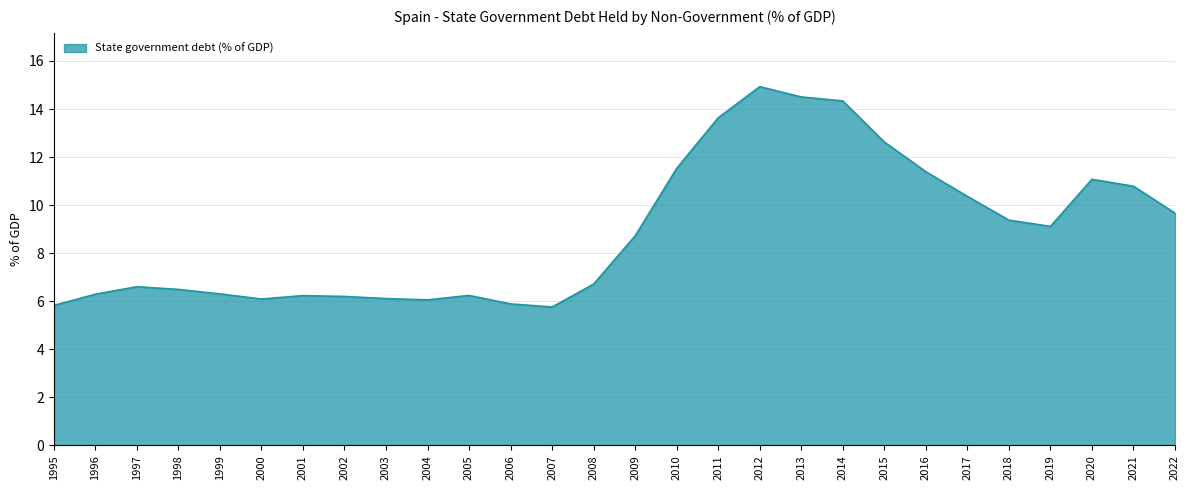

What is the approximate value at 2001?

6.2